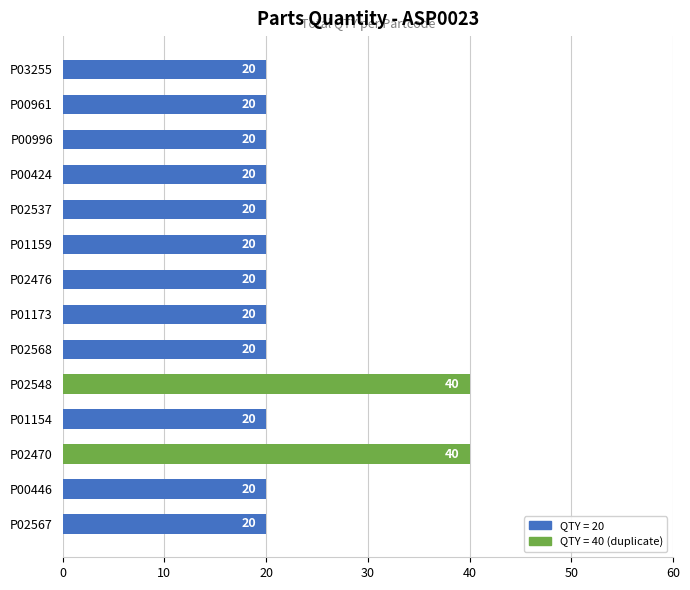

Reading top to bottom, extract all data points from this chart.

20	20	20	20	20	20	20	20	20	40	20	40	20	20